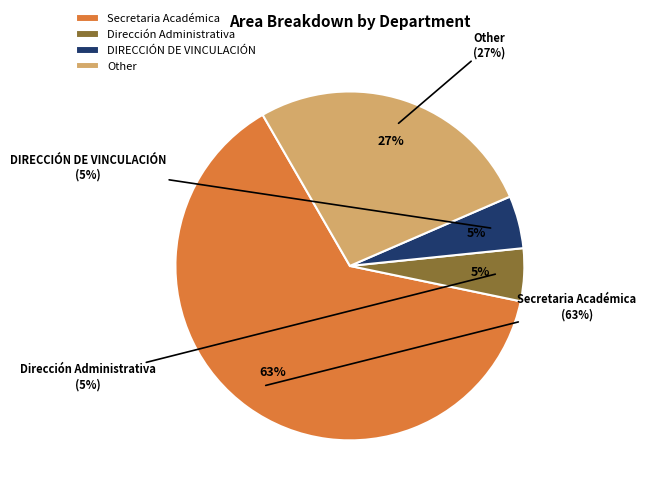

Which slice is the largest?

Secretaria Académica